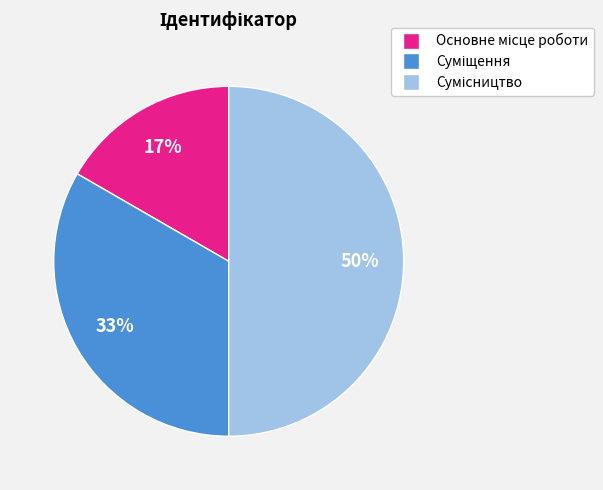

To the nearest percent, what is the difference between the largest and smallest slice percentages?

33%